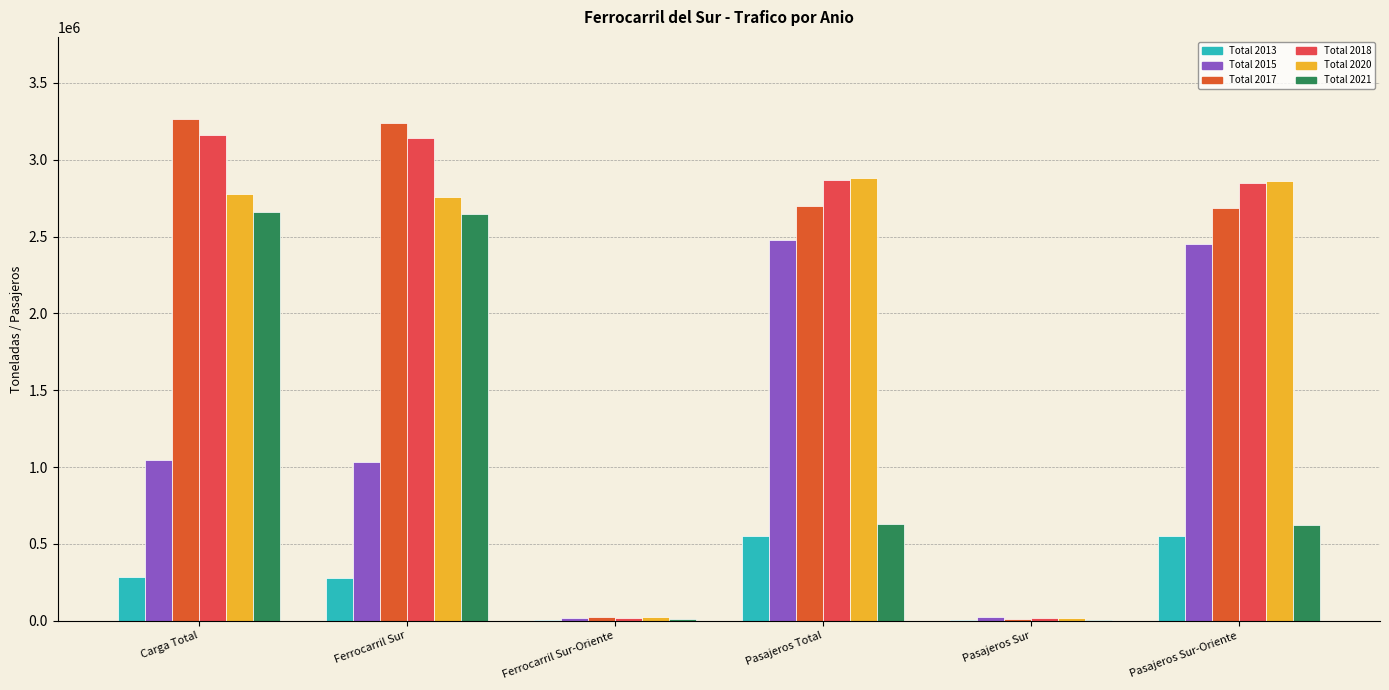

How many data points in Total 2020 are above 2779481?

3